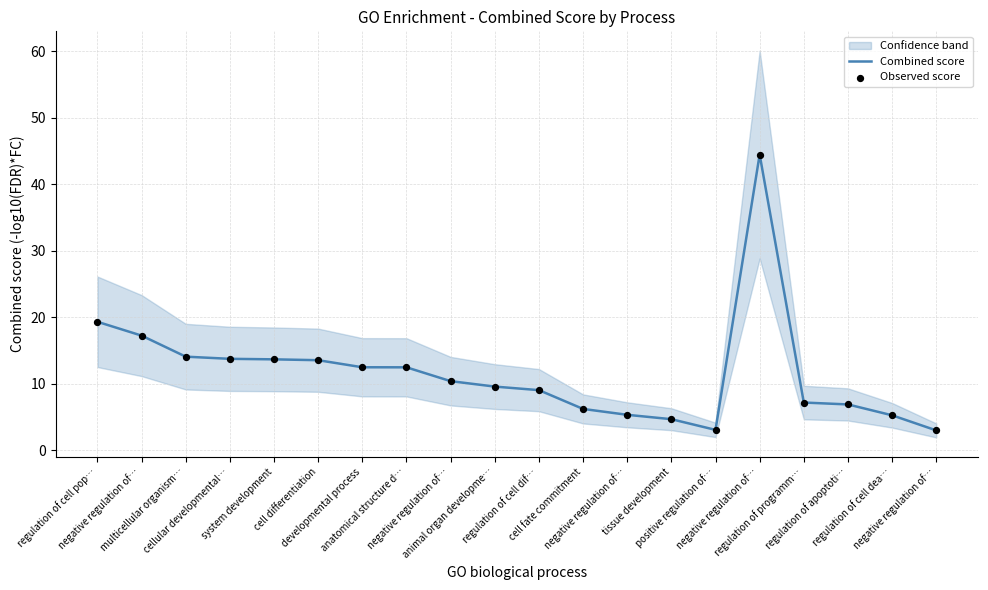

Is the value of Combined score at negative regulation of… greater than the value of Observed score at negative regulation of…?

No